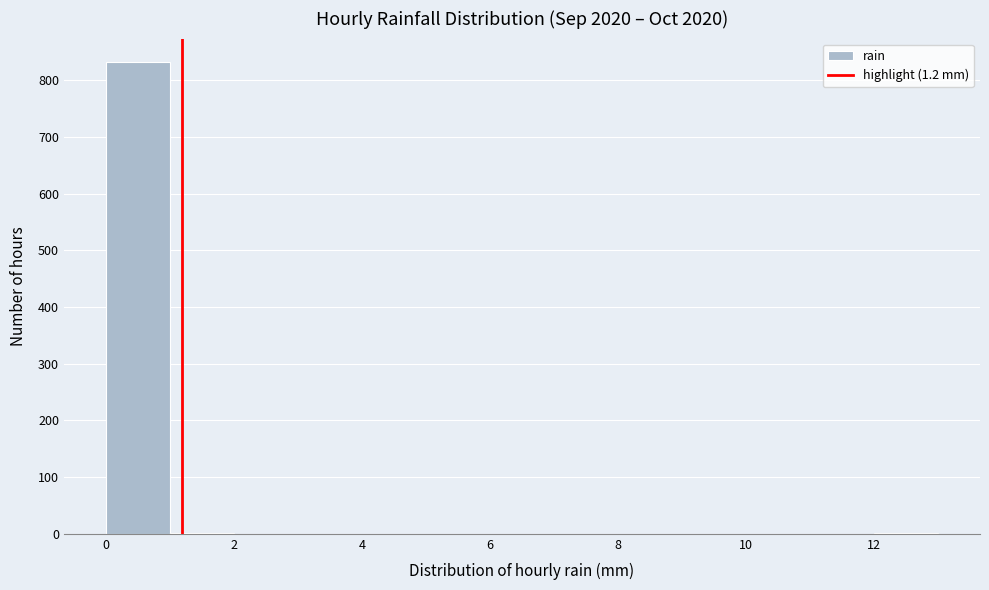

Reading left to right, transcribe this chart: for each bar, give the range it covers on the x-axis and its height. The values are not printed on the chart, so give them approximately, as read against the axis.

0 to 1: 830
1 to 2: under 10
2 to 3: 0
3 to 4: 0
4 to 5: 0
5 to 6: 0
6 to 7: 0
7 to 8: 0
8 to 9: 0
9 to 10: 0
10 to 11: 0
11 to 12: 0
12 to 13: under 10